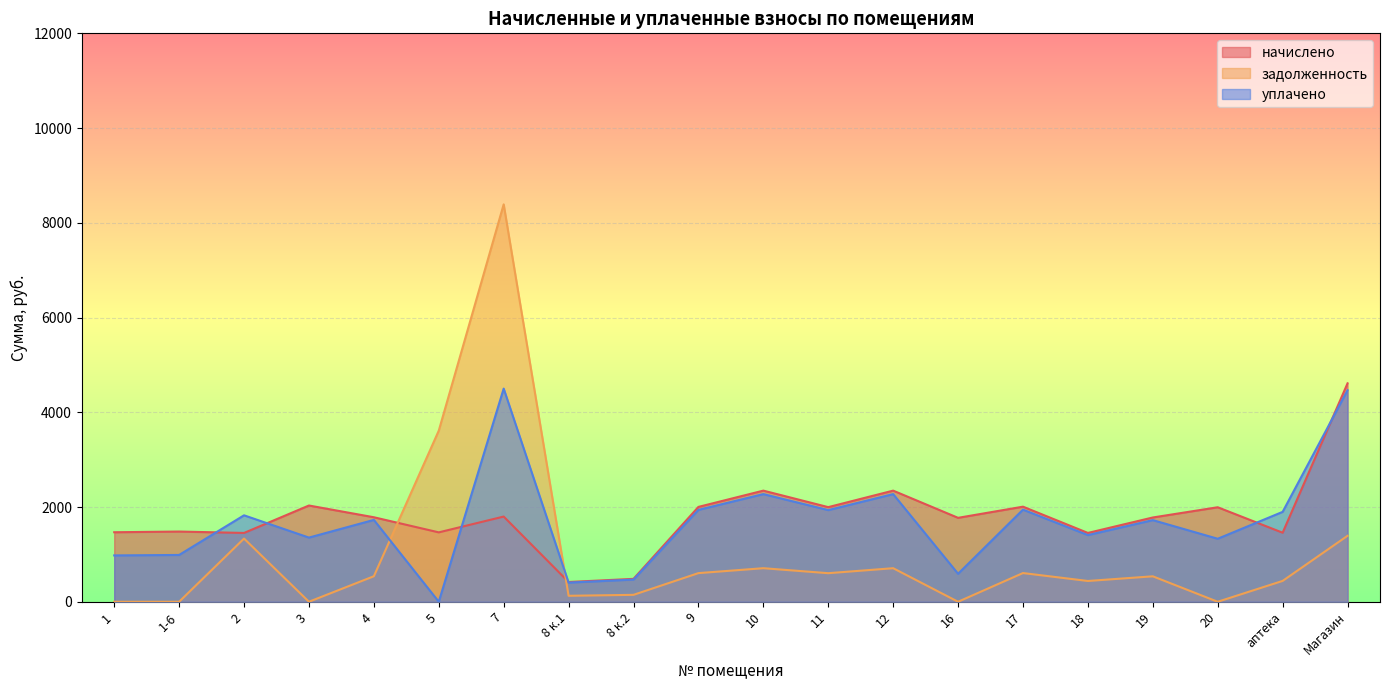

How many intersections are there between уплачено and начислено?

6